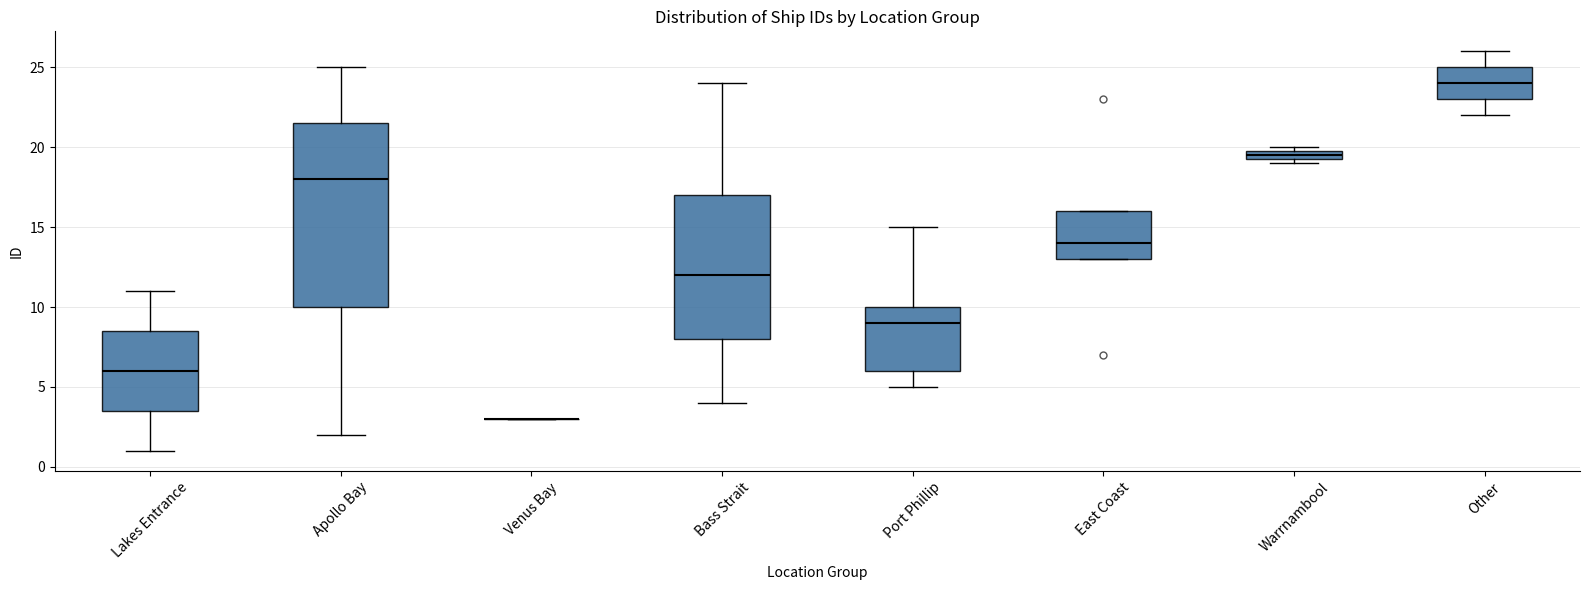

Comparing the boxes themselves (not the whiskers), which one is the tallest?

Apollo Bay